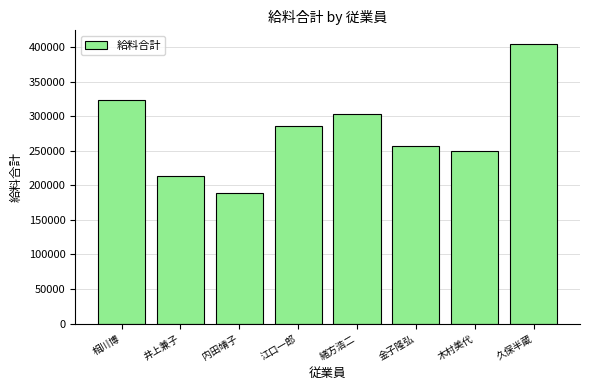

What is the maximum value shown in the chart?

403800